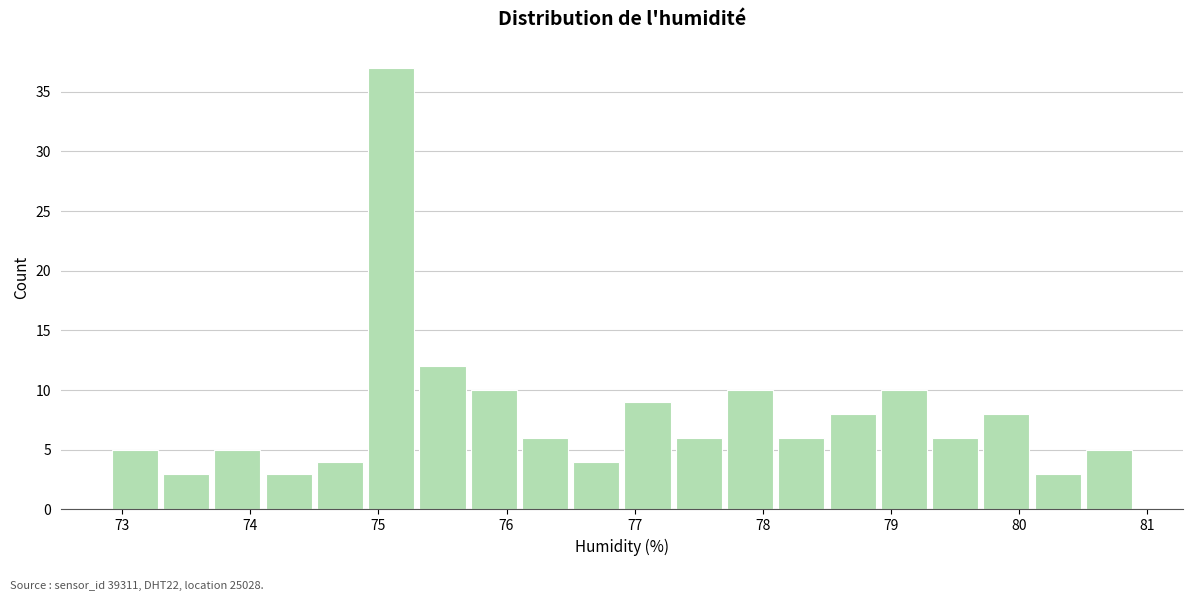

Reading left to right, list every bar in this chart as the range it spans on the x-axis followed by its height. The values are not printed on the chart, so give them approximately, as read against the axis.

72.9 to 73.3: 5
73.3 to 73.7: 3
73.7 to 74.1: 5
74.1 to 74.5: 3
74.5 to 74.9: 4
74.9 to 75.3: 37
75.3 to 75.7: 12
75.7 to 76.1: 10
76.1 to 76.5: 6
76.5 to 76.9: 4
76.9 to 77.3: 9
77.3 to 77.7: 6
77.7 to 78.1: 10
78.1 to 78.5: 6
78.5 to 78.9: 8
78.9 to 79.3: 10
79.3 to 79.7: 6
79.7 to 80.1: 8
80.1 to 80.5: 3
80.5 to 80.9: 5